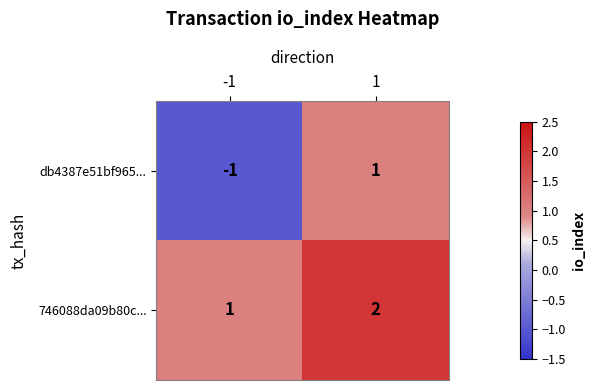

True or false: 746088da09b80c... has a value of 2 at 1.

True